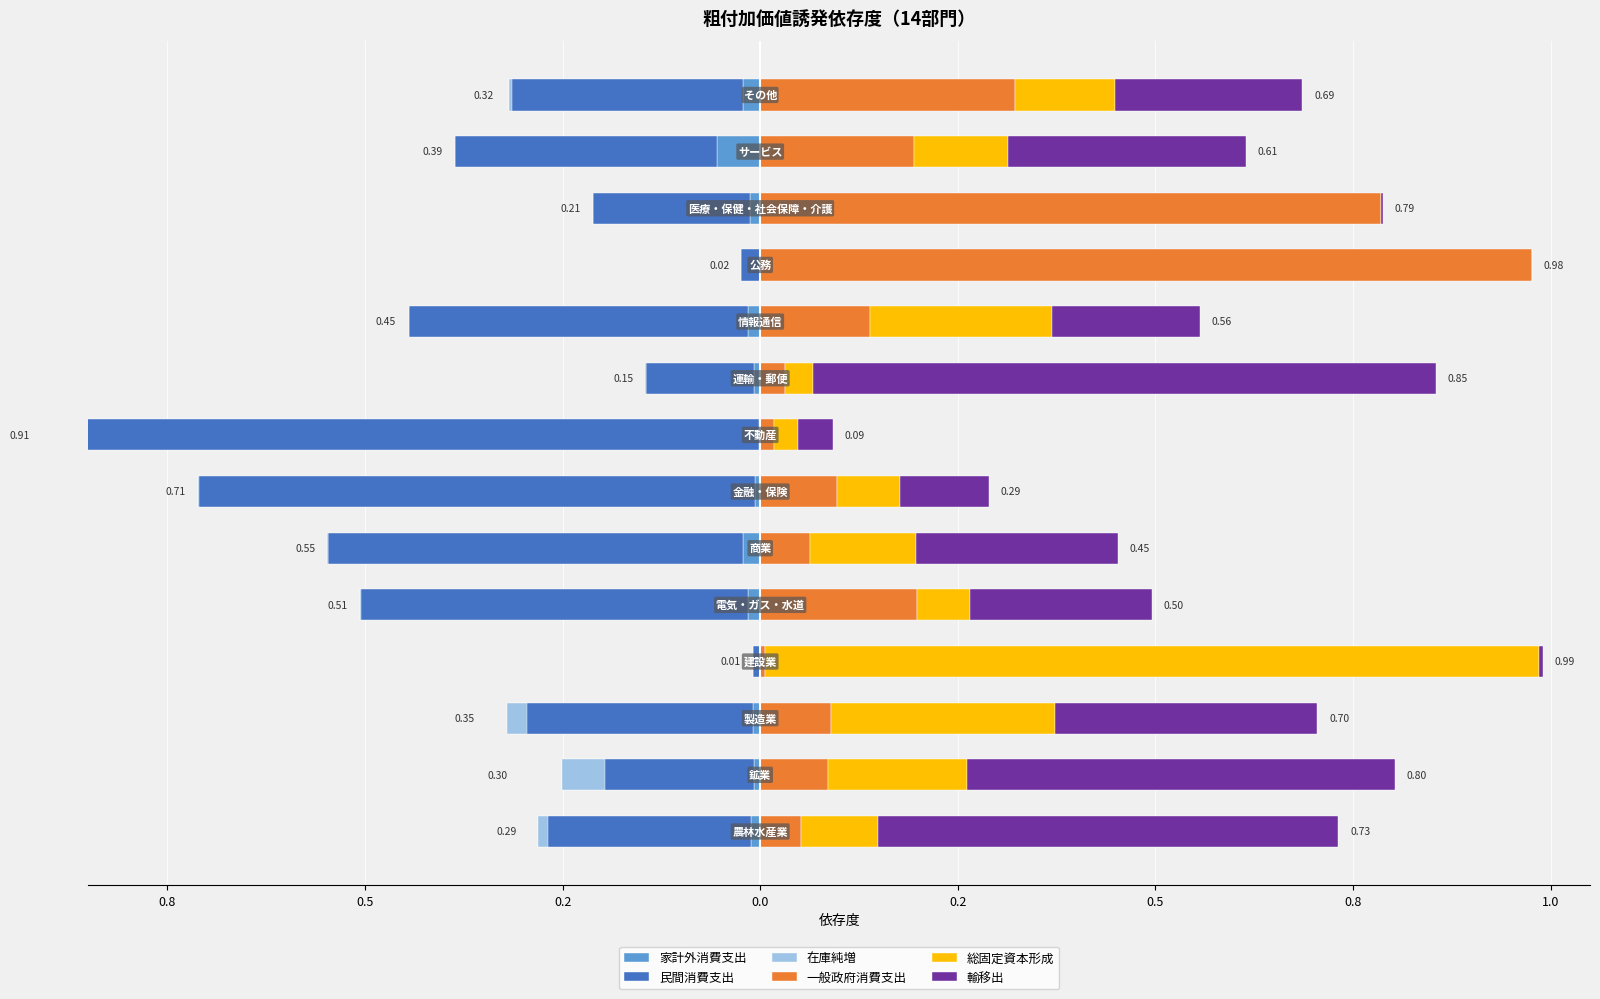

What are all the series names shown in the legend?

家計外消費支出, 民間消費支出, 在庫純増, 一般政府消費支出, 総固定資本形成, 輸移出